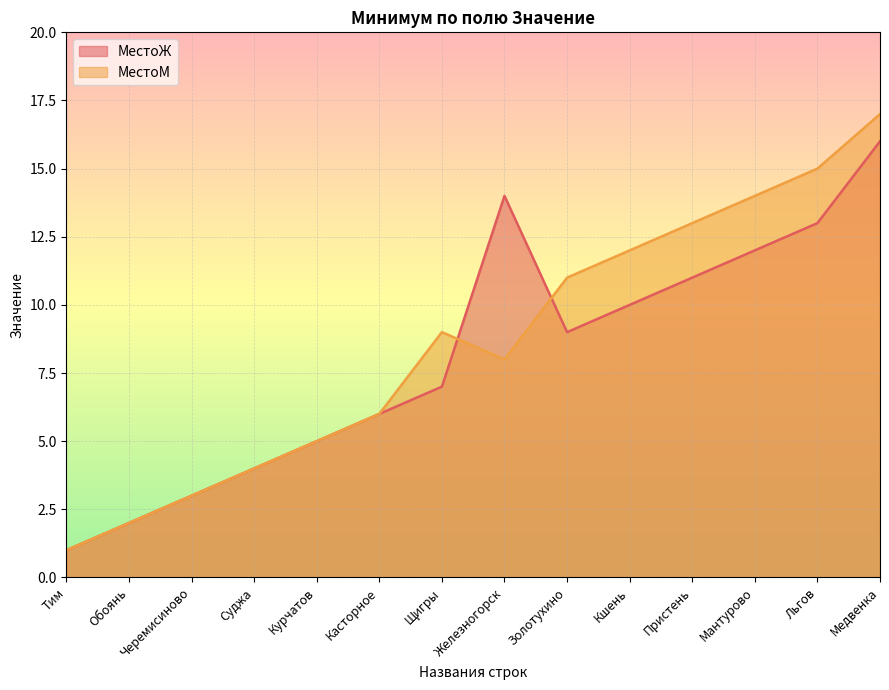

How many distinct data groups are displayed?

2